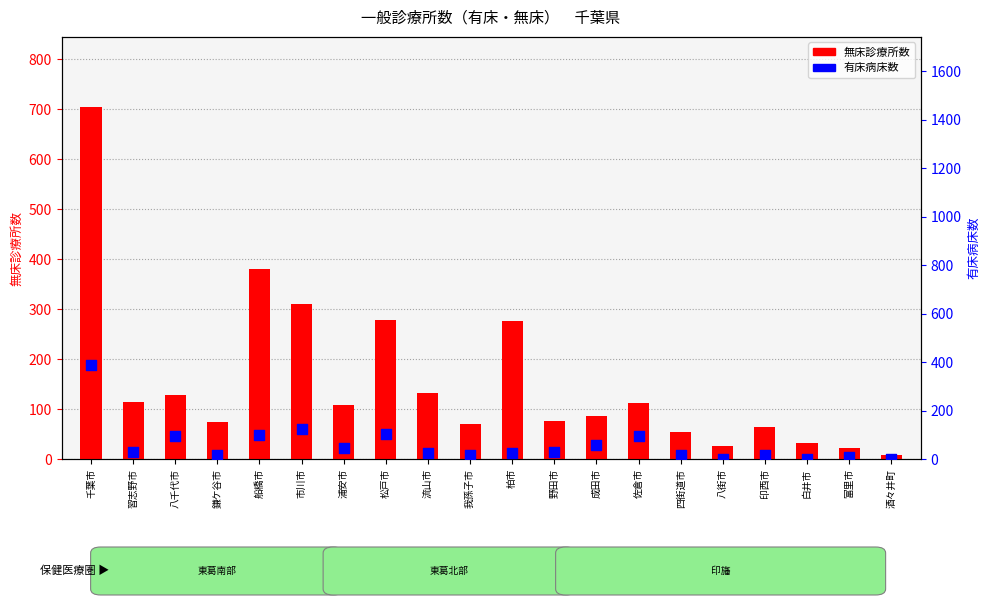

At how many categories does at least one series exceed 629?

1